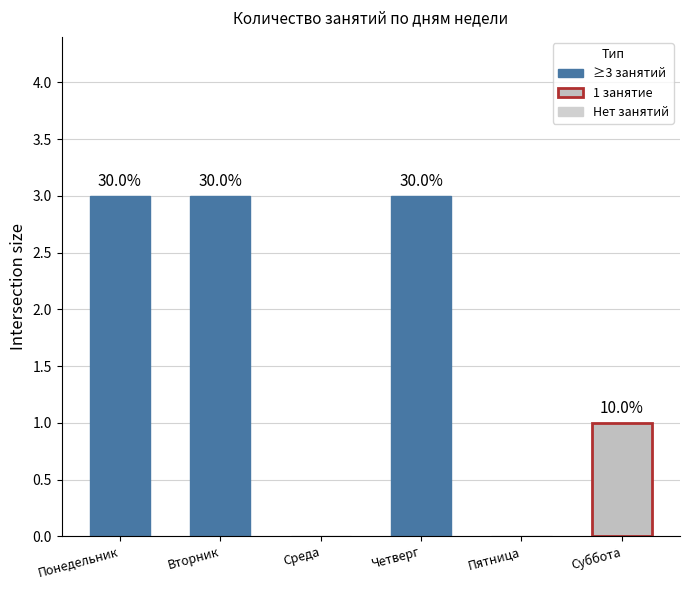

Which has a higher value, Вторник or Четверг?

Вторник